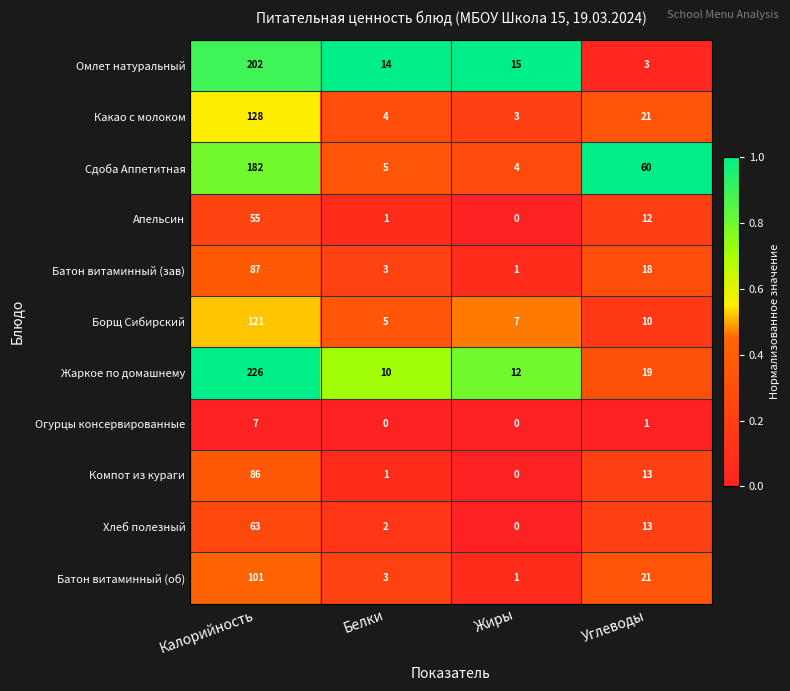

At which category is the sum across all series the highest?

Калорийность